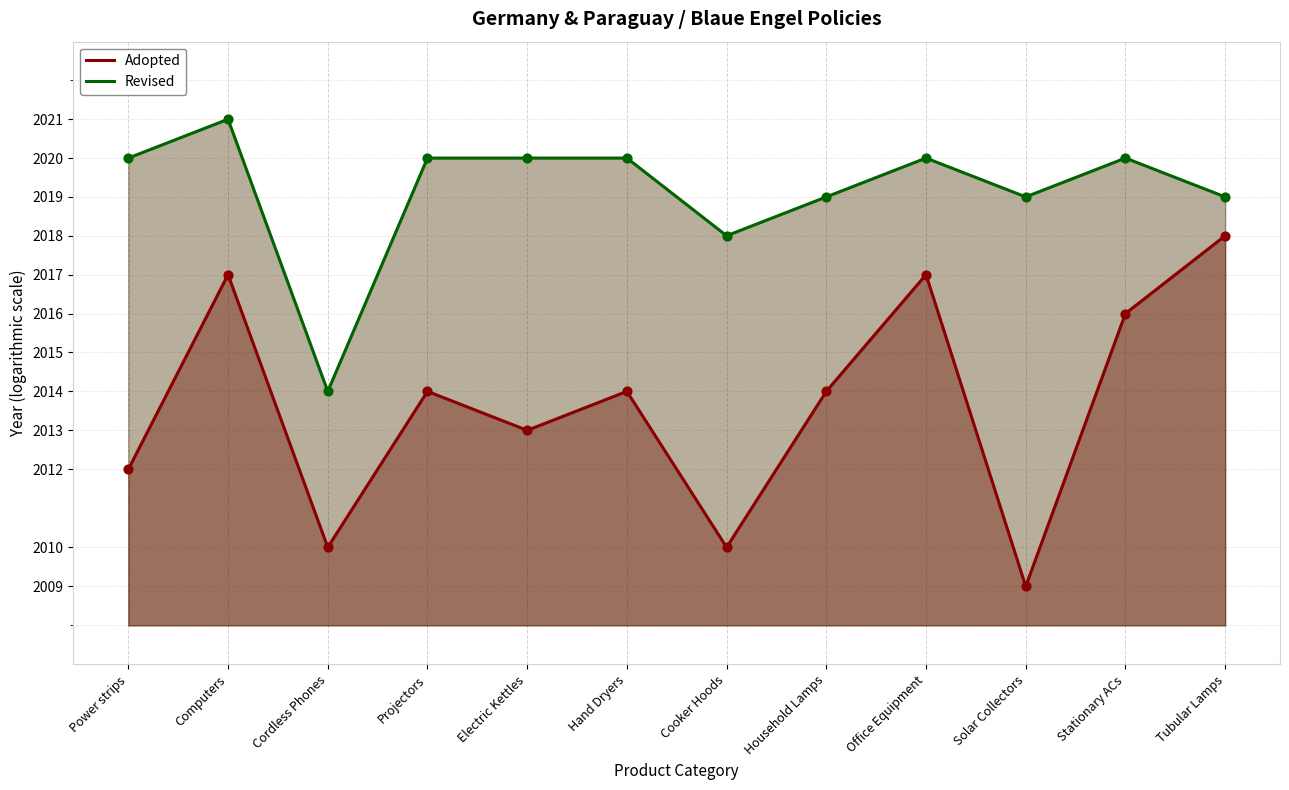

Is the value of Revised at Solar Collectors greater than the value of Adopted at Hand Dryers?

Yes